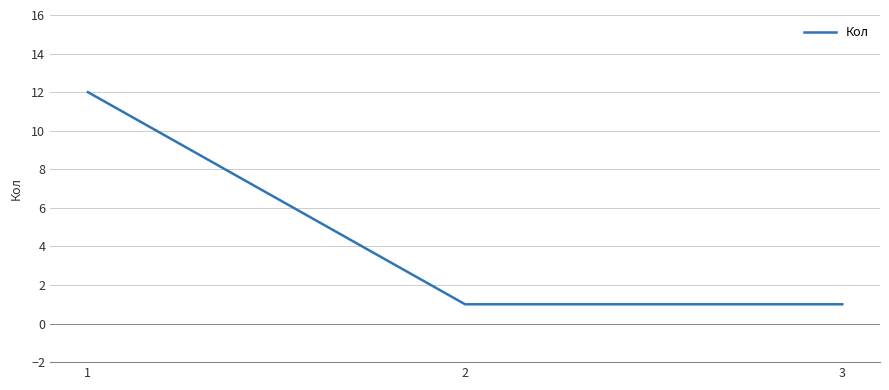

True or false: the data shows 12 at 1.

True